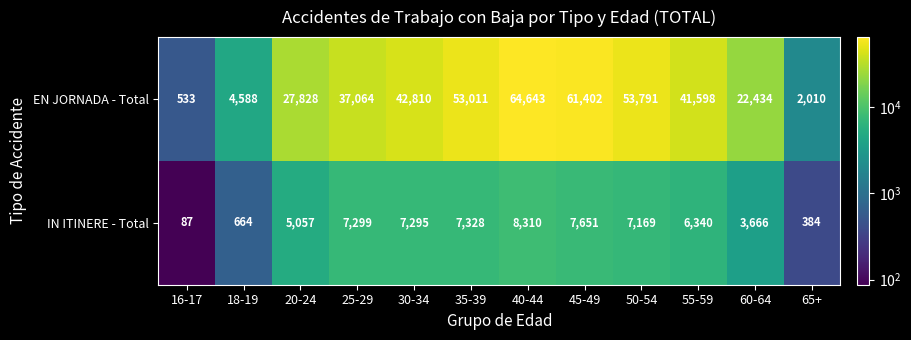

What is the difference between the IN ITINERE - Total values at 35-39 and 18-19?

6664